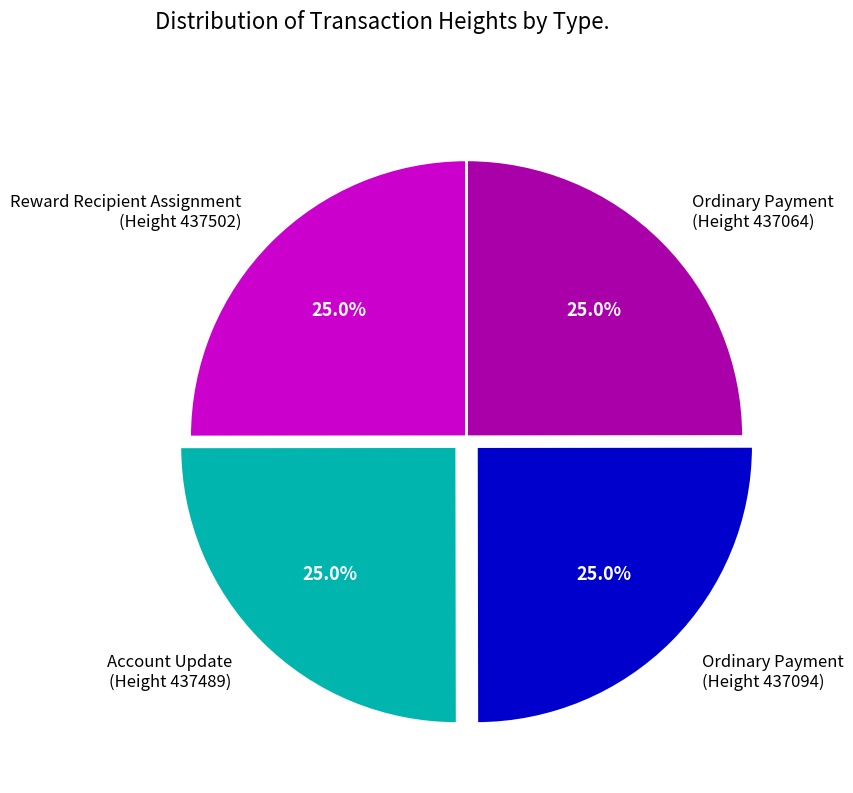

Combined, what portion of the pie is Ordinary Payment (Height 437094) and Ordinary Payment (Height 437064)?

50.0%